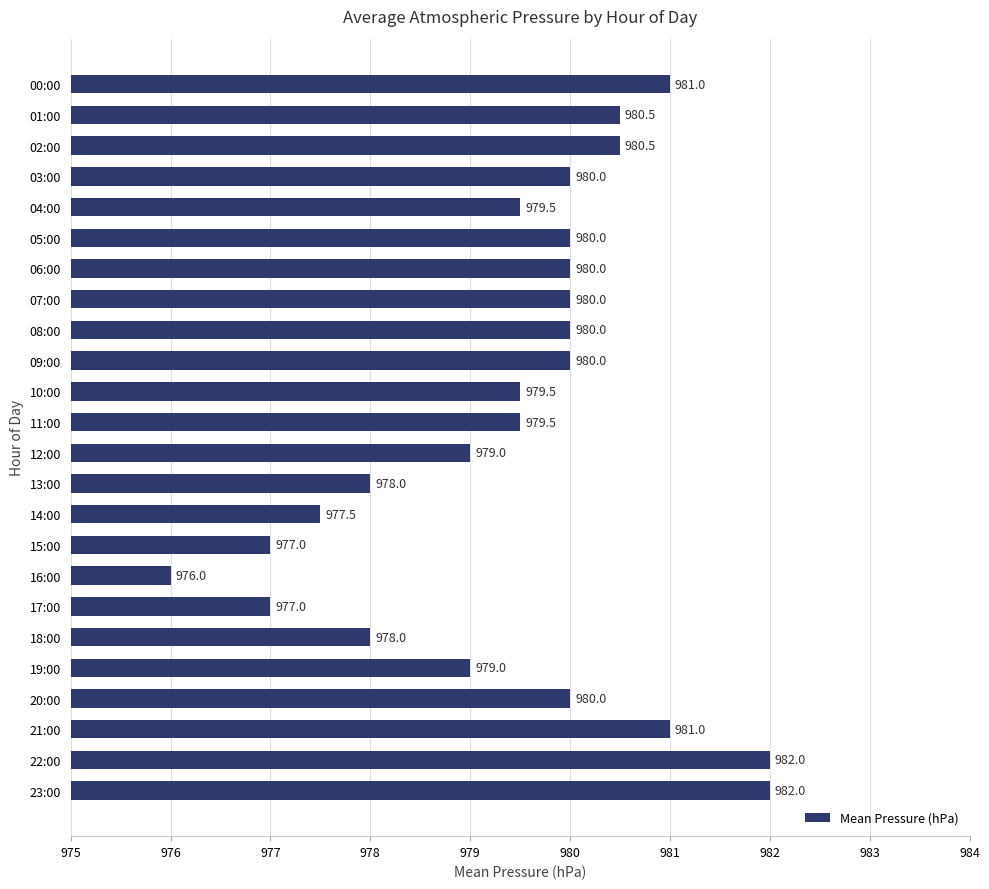

True or false: the data shows 1397.6 at 21:00.

False